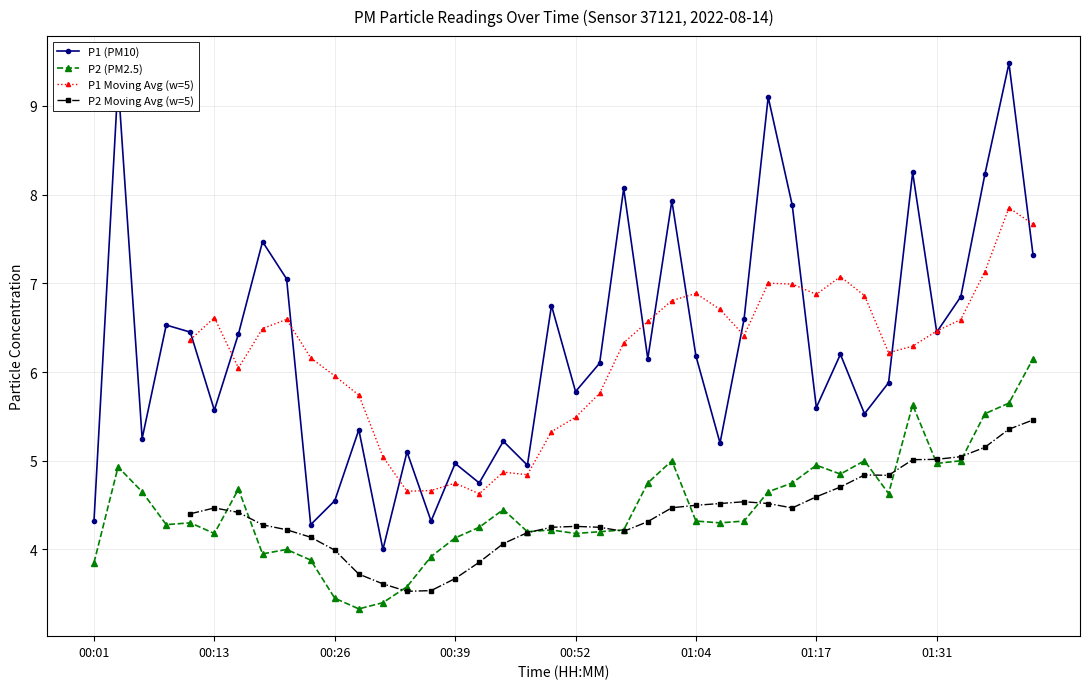

Which category has the lowest value in the P1 series?

00:31